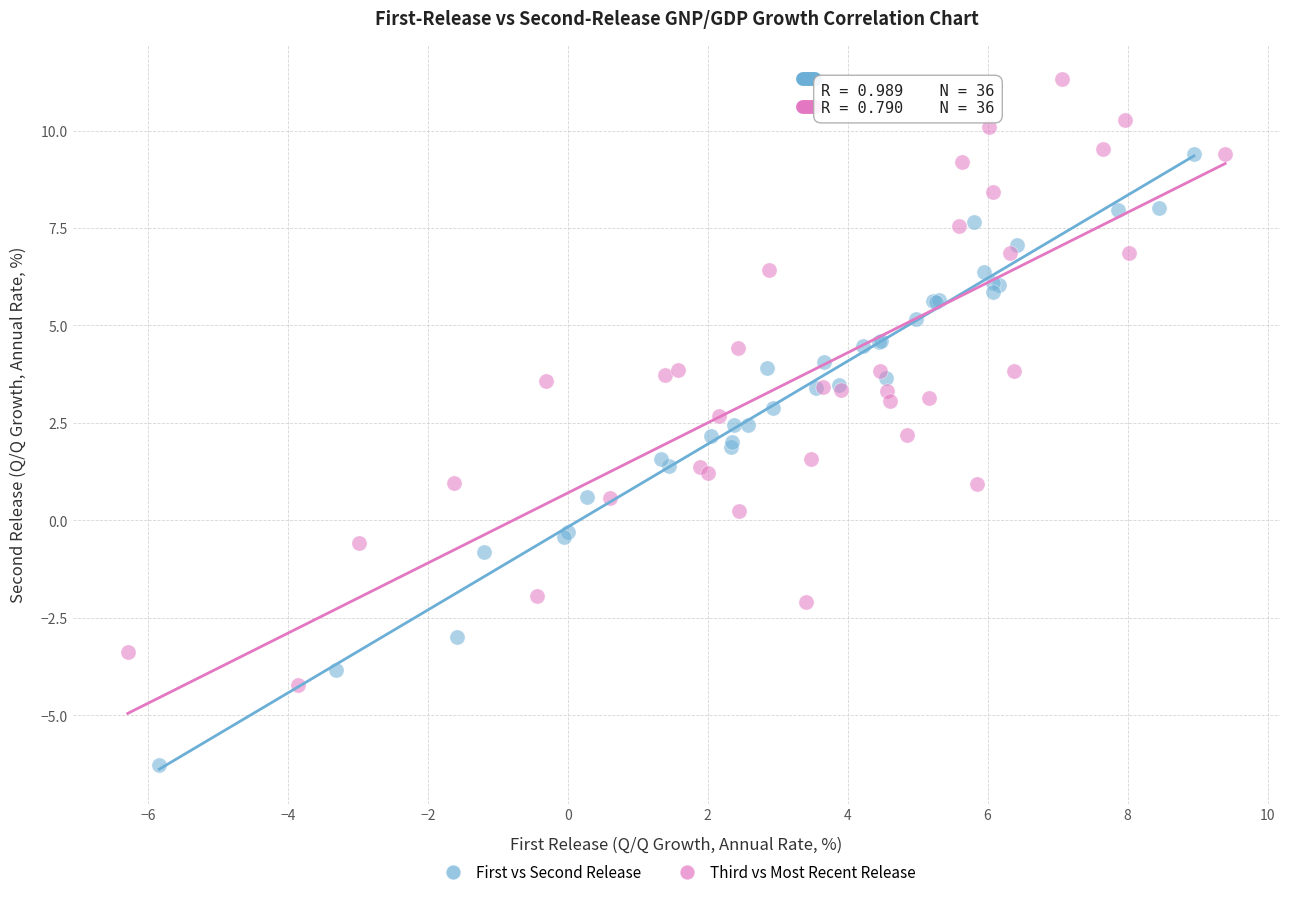

Which series contains the highest Y value?

Third vs Most Recent Release